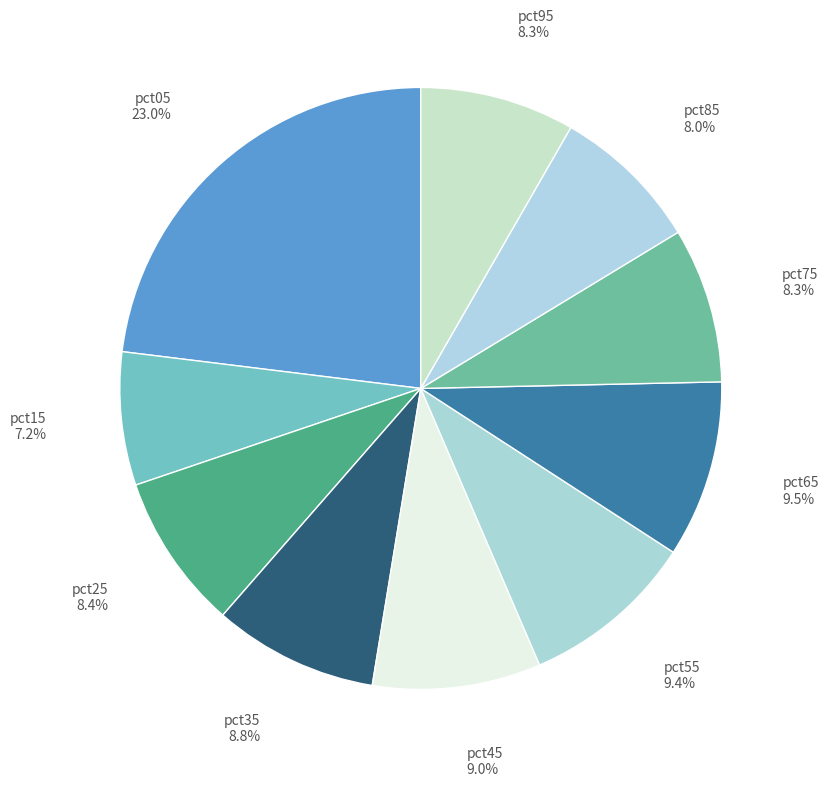

Does any single category account for the majority?

No